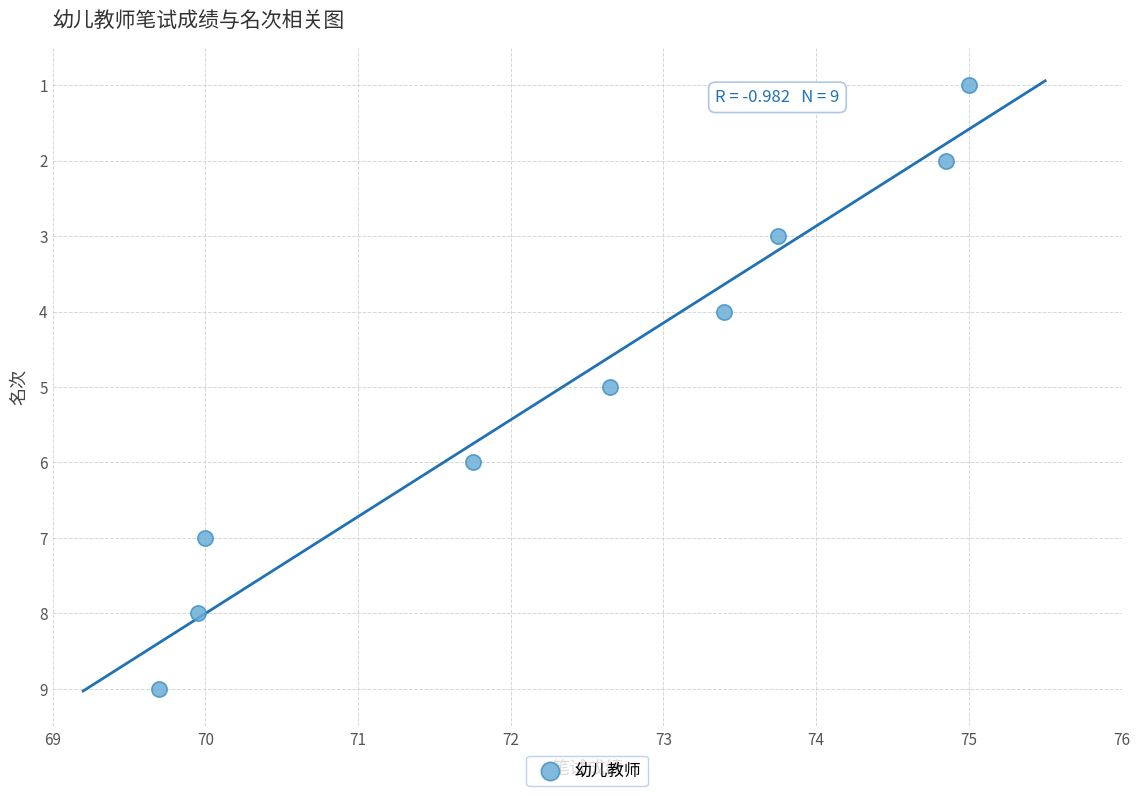

What is the average Y value?

5